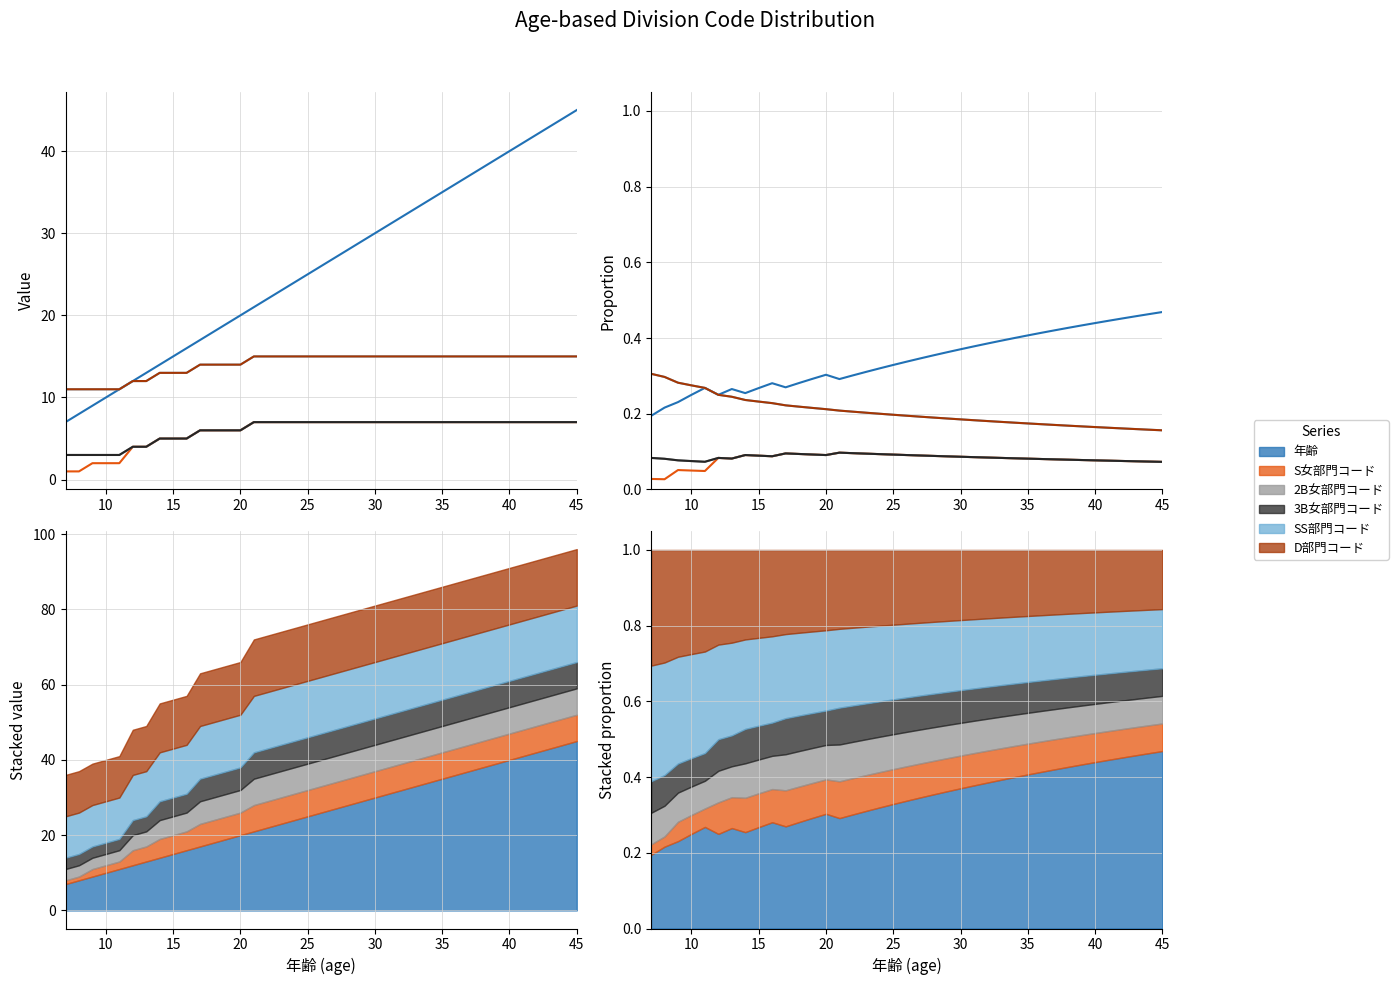

True or false: D部門コード and 年齢 cross at least once.

False